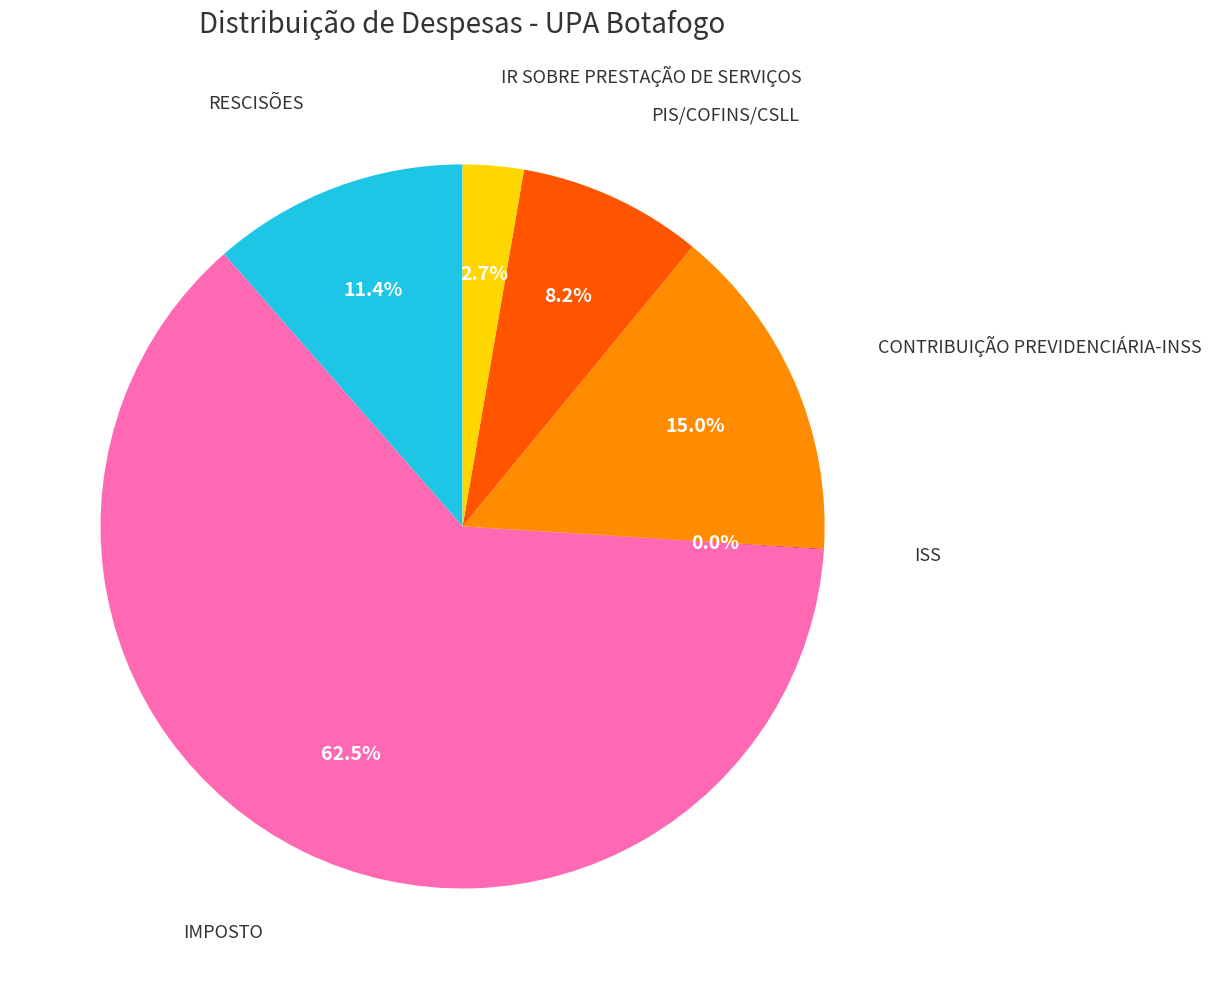

Does any single category account for the majority?

Yes